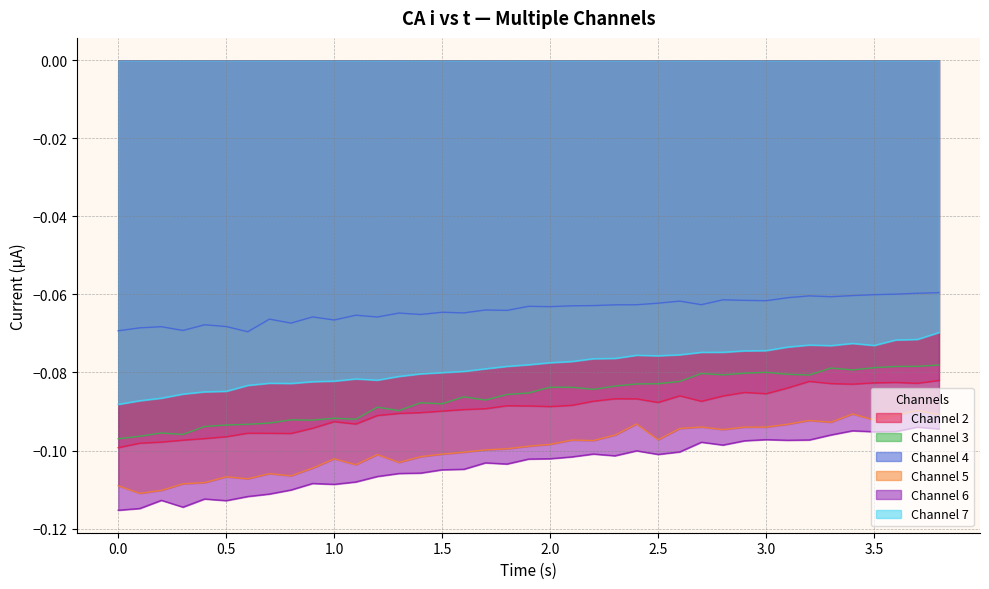

How many interior local valleys does the Channel 6 series have?

9